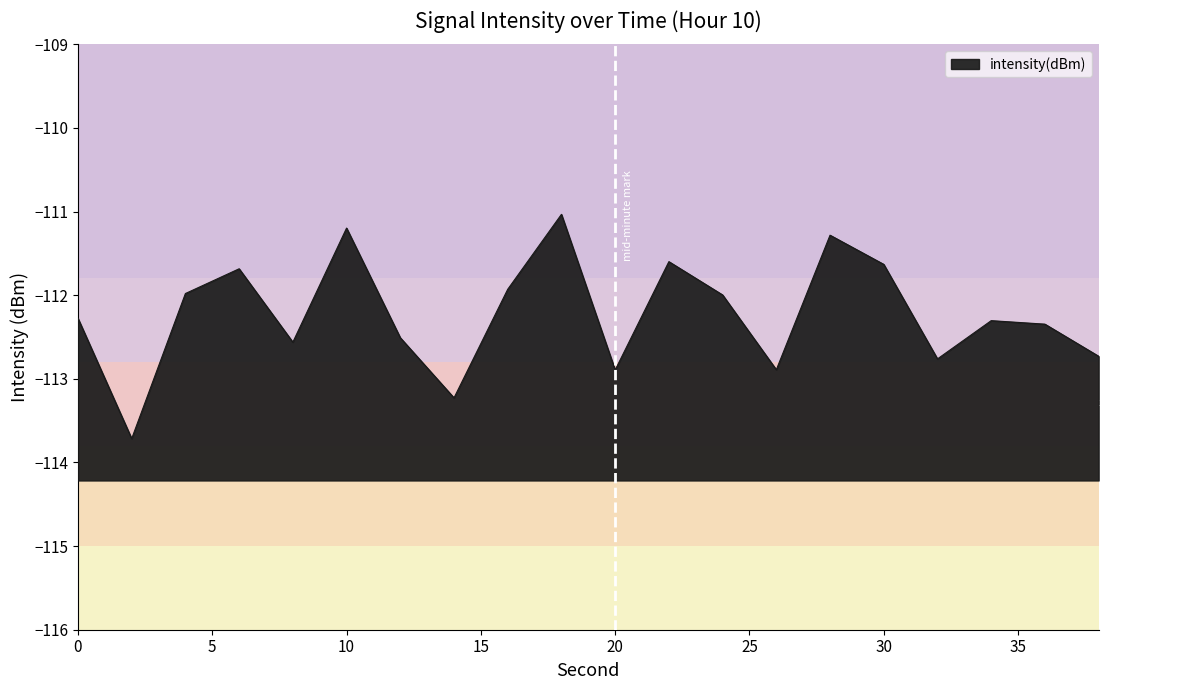

Reading left to right, extract all data points from this chart.

0=-112.3	2=-113.7	4=-112.0	6=-111.7	8=-112.6	10=-111.2	12=-112.5	14=-113.2	16=-111.9	18=-111.0	20=-112.9	22=-111.6	24=-112.0	26=-112.9	28=-111.3	30=-111.6	32=-112.8	34=-112.3	36=-112.3	38=-112.7